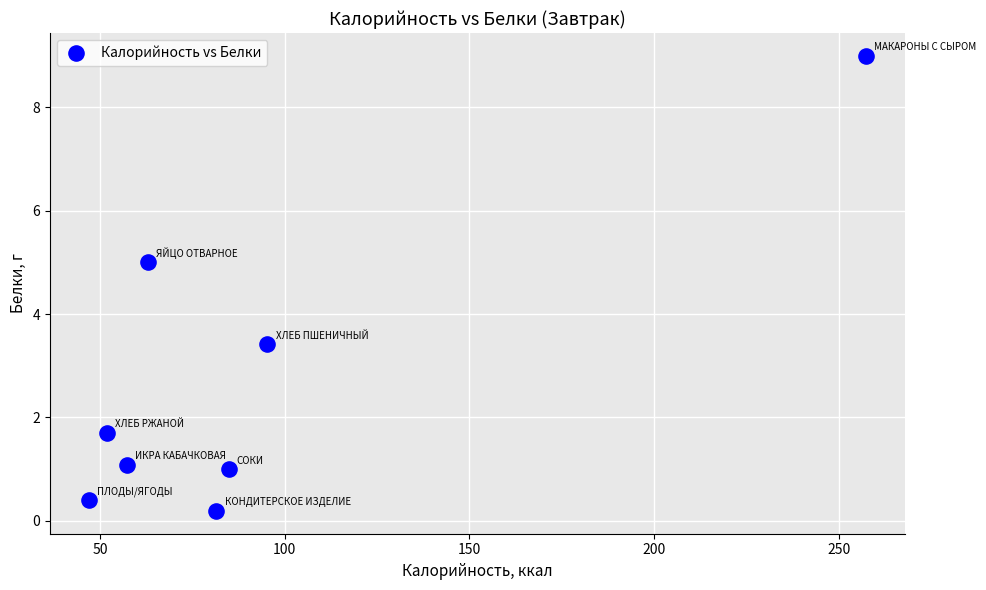

What Y value in the scatter plot is closest to 4?

3.4